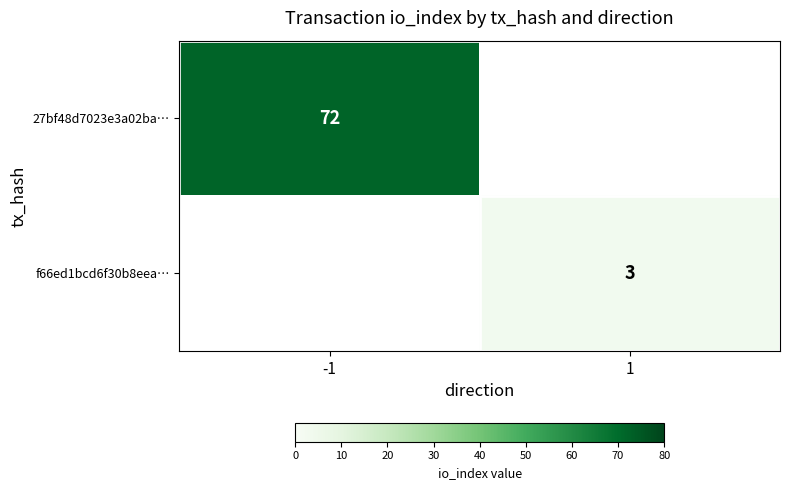

True or false: 27bf48d7023e3a02ba… has a value of 118 at -1.

False